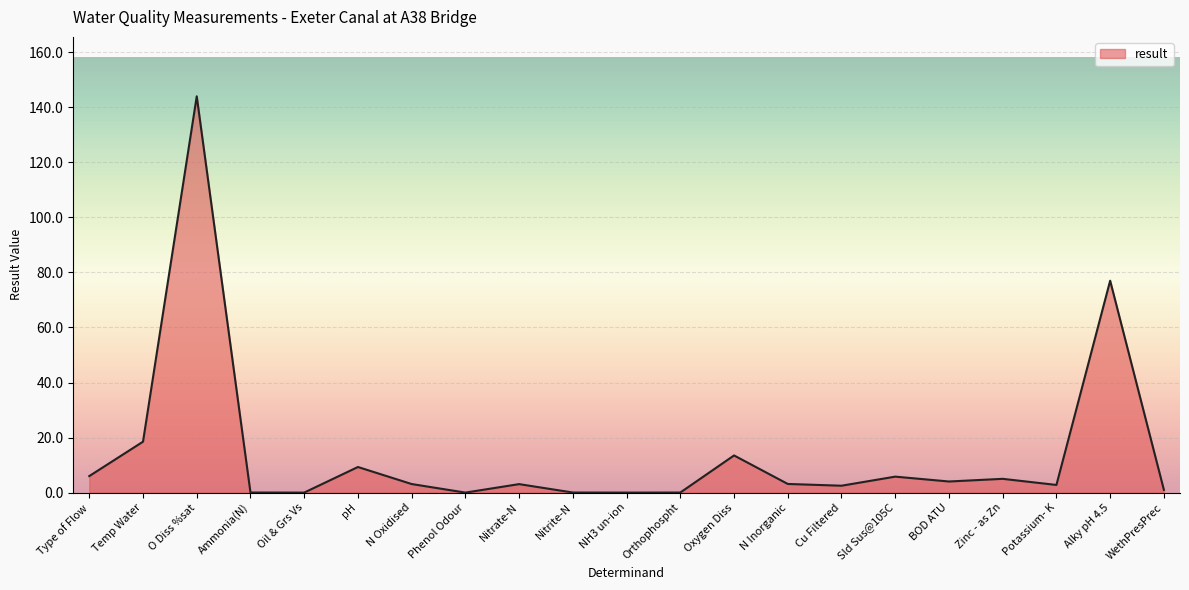

Is it true that the value at Oil & Grs Vs is 88.9?

False